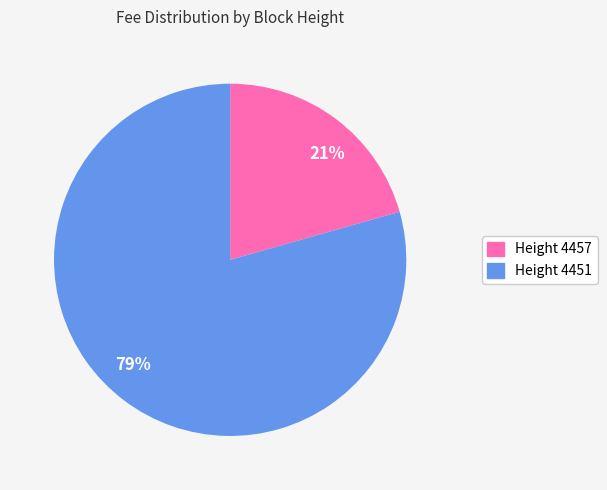

Combined, do 21% and 79% account for over 50%?

Yes